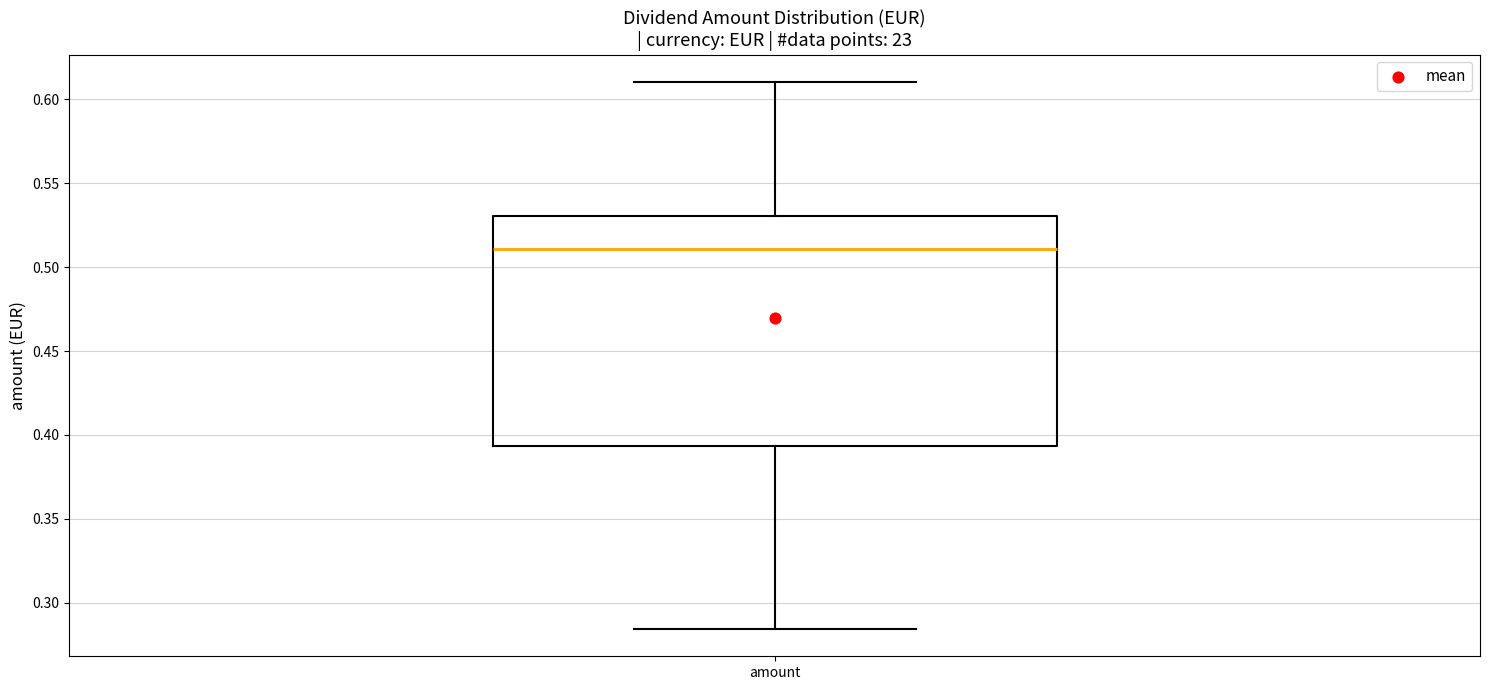

Transcribe this box plot: give where the median line is, the range the box spans, and where the two whiskers end, as read against the y-axis. The values are not printed on the chart, so give them approximately, as read against the axis.

median 0.510, box 0.395 to 0.530, whiskers 0.285 to 0.610